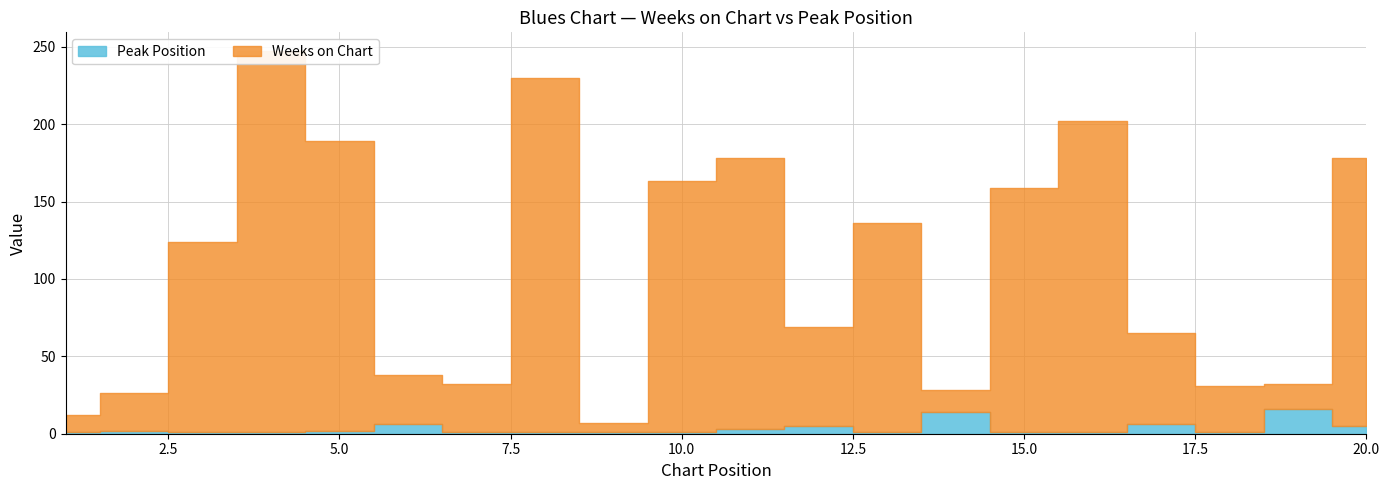

What is the value of the Peak Position point at the 11th from the left?

3